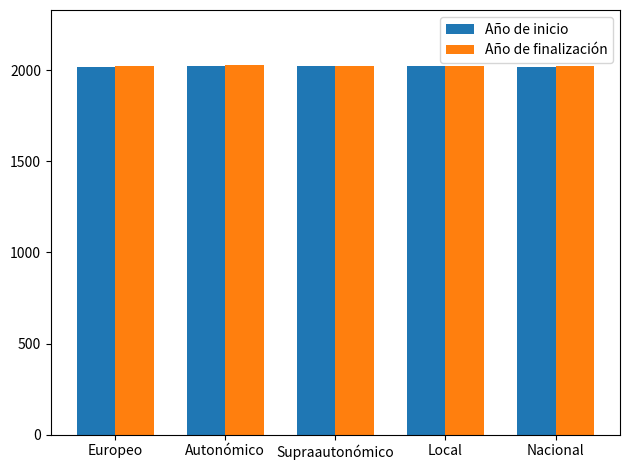

Are the bars horizontal?

No